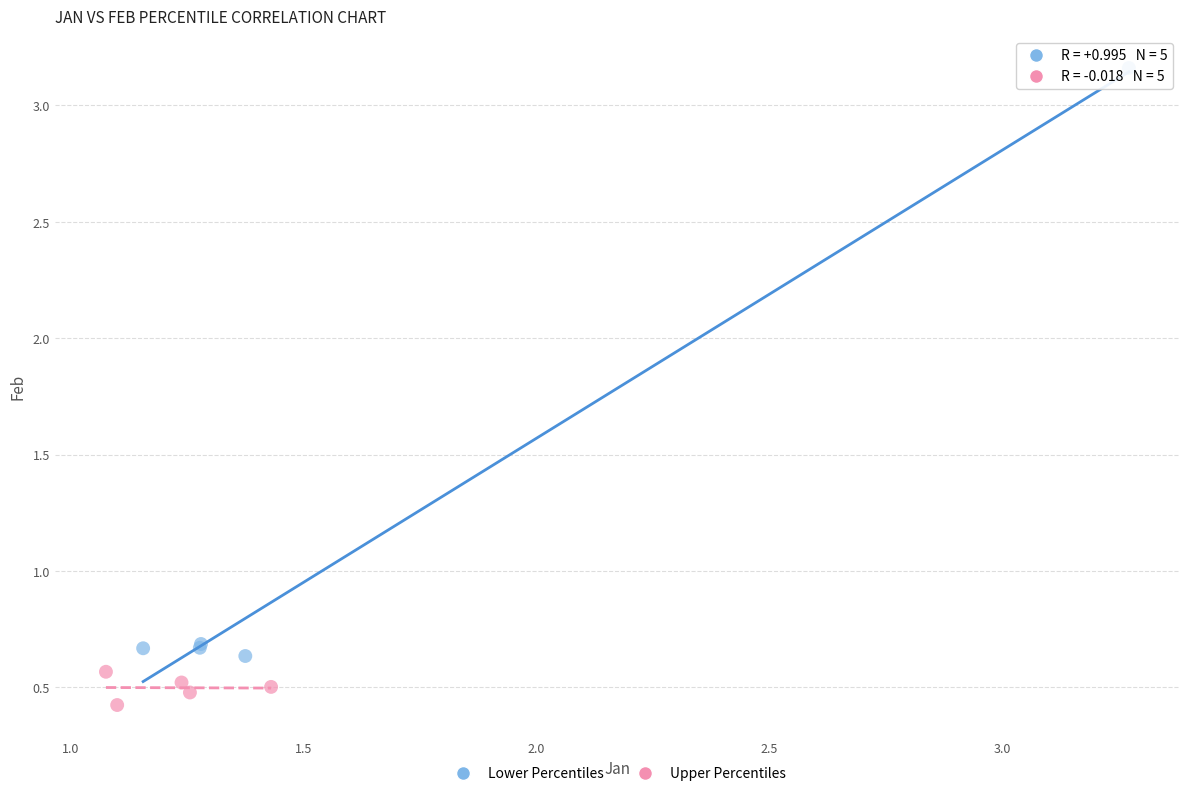

Which series has the largest Y range (max minus min)?

Lower Percentiles